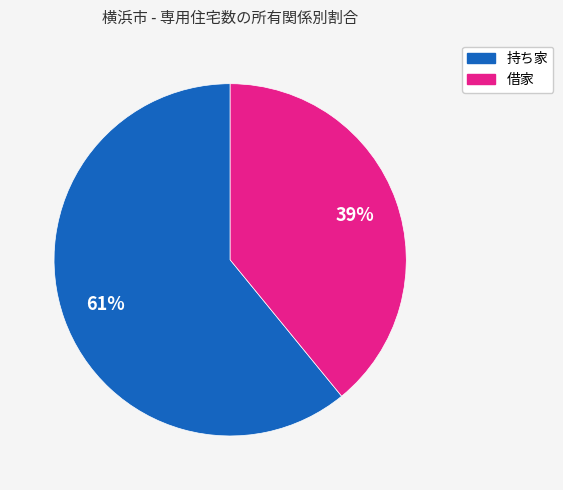

To the nearest percent, what is the combined percentage of 持ち家 and 借家?

100%